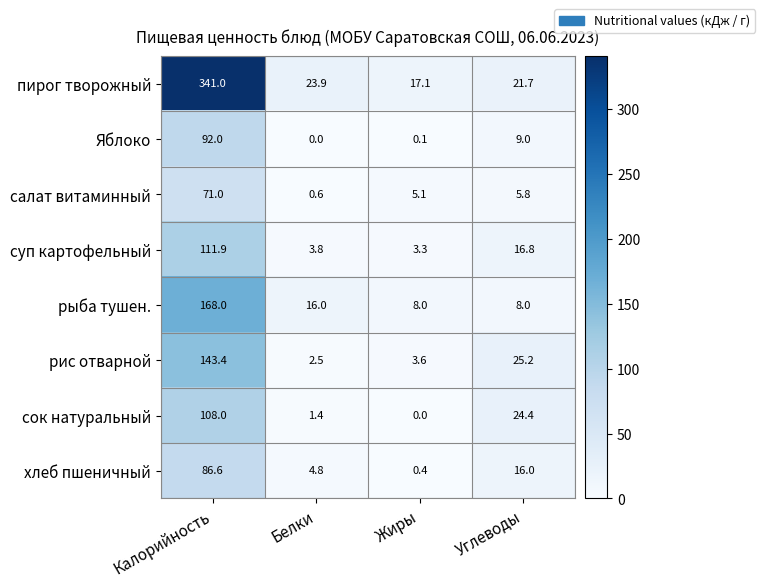

At which category is the sum across all series the highest?

Калорийность